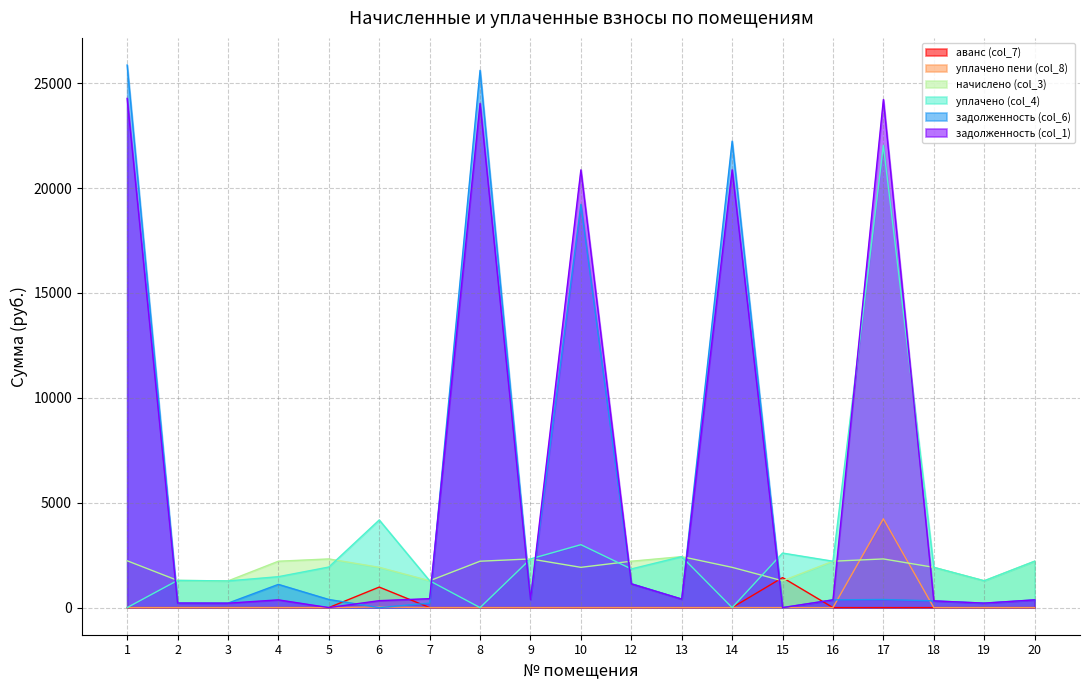

Where is the first local minimum for начислено (col_3)?

3